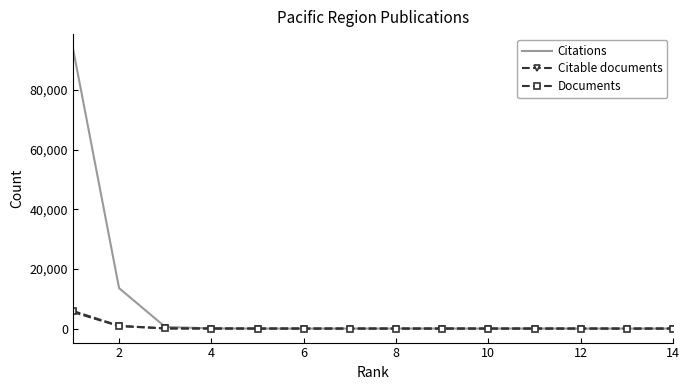

Which series has the largest total across all categories?

Citations